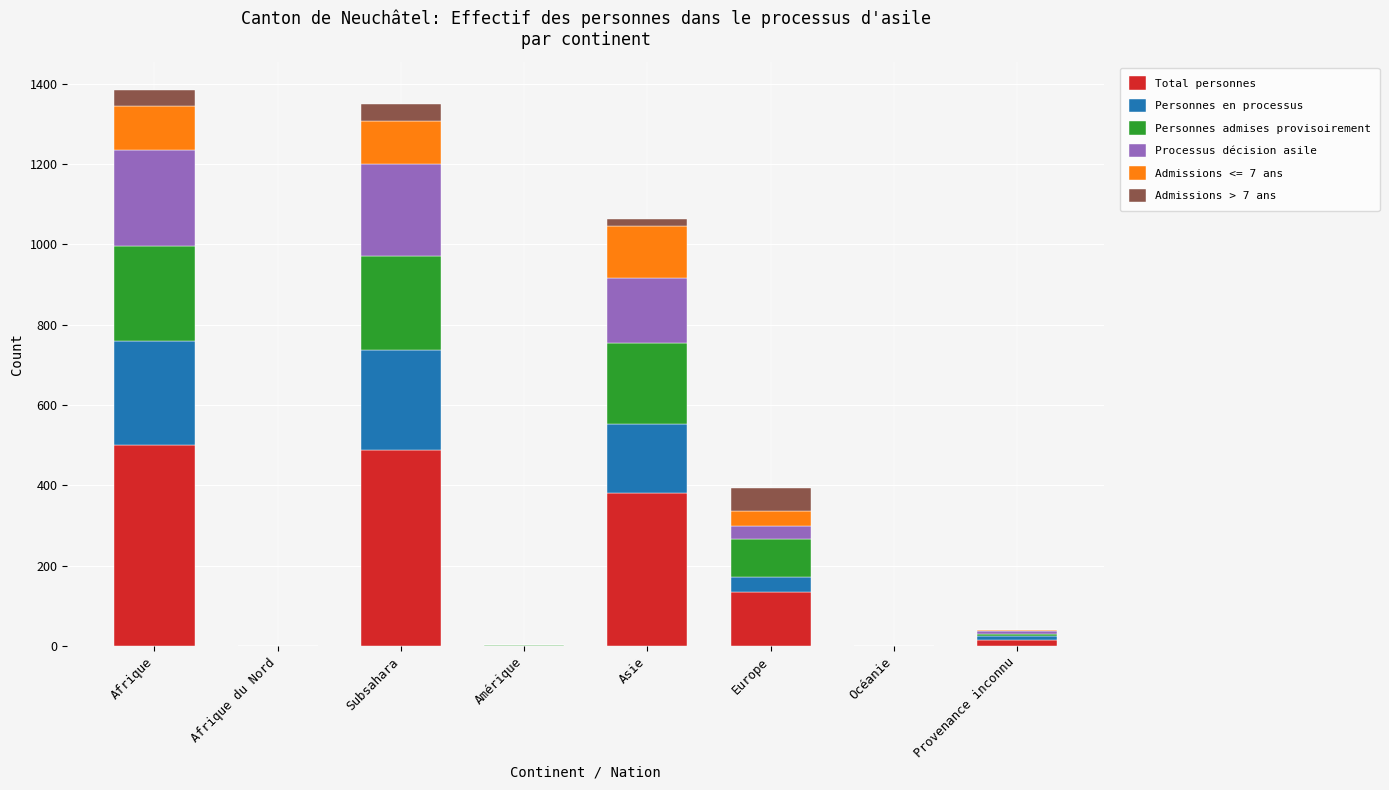

True or false: Total personnes has a value of 655 at Asie.

False